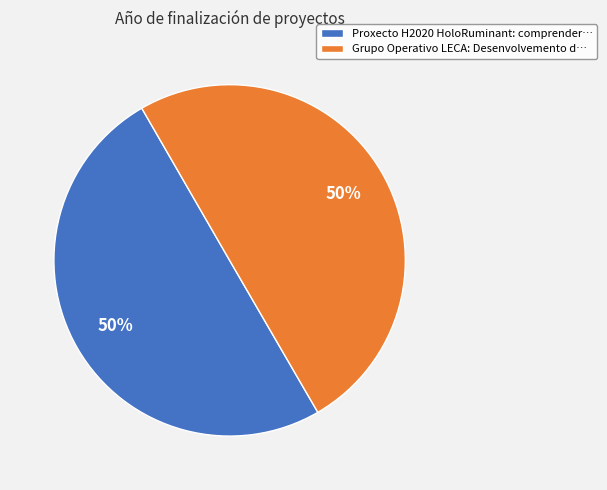

What percentage is the Proxecto H2020 HoloRuminant slice, to the nearest percent?

50%